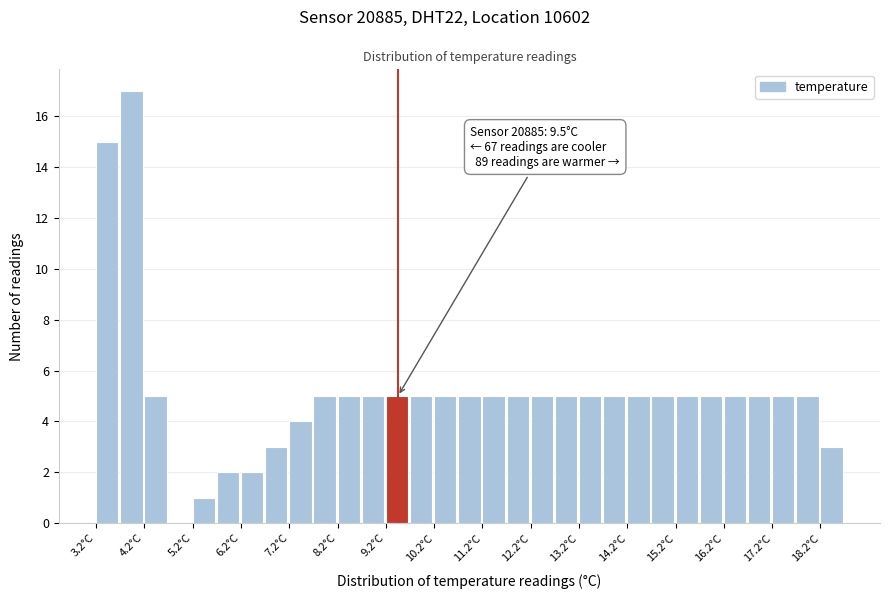

Which range on the x-axis has the tallest bar?

3.7 to 4.2